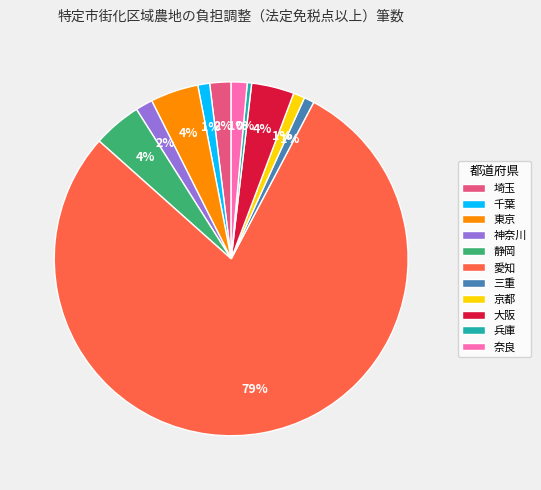

Count the number of slices in the pie.

11